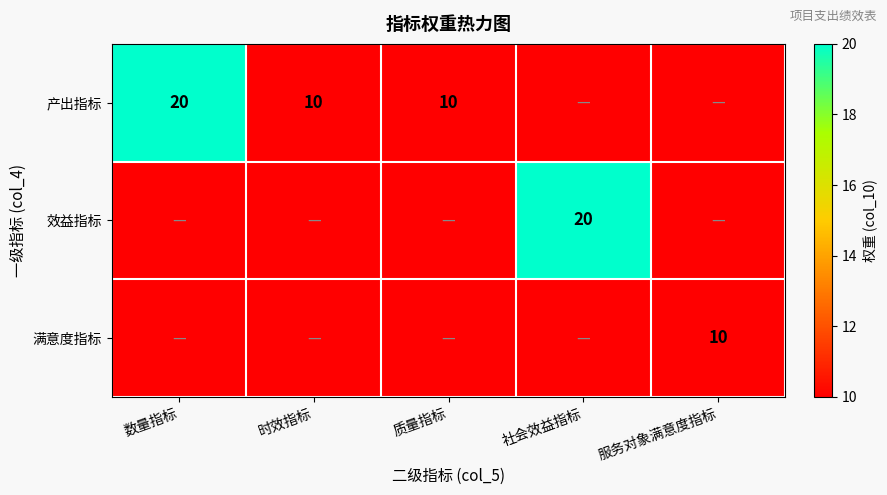

How many data points does each series have?

5